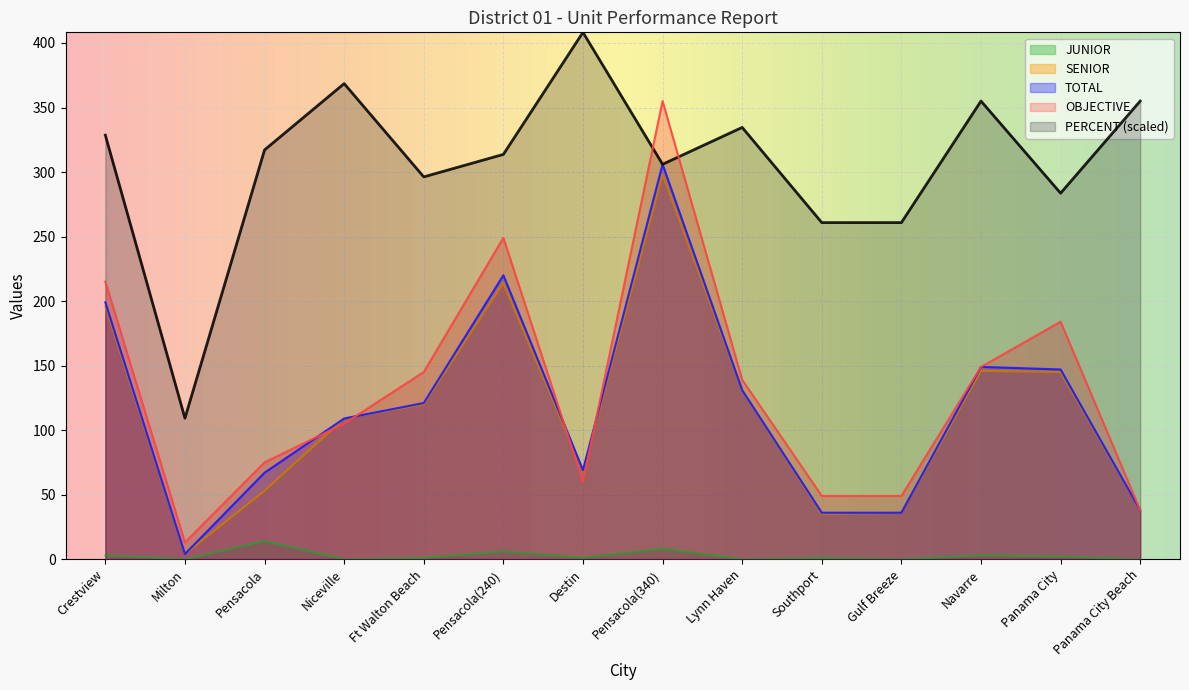

How many lines are shown in the chart?

5